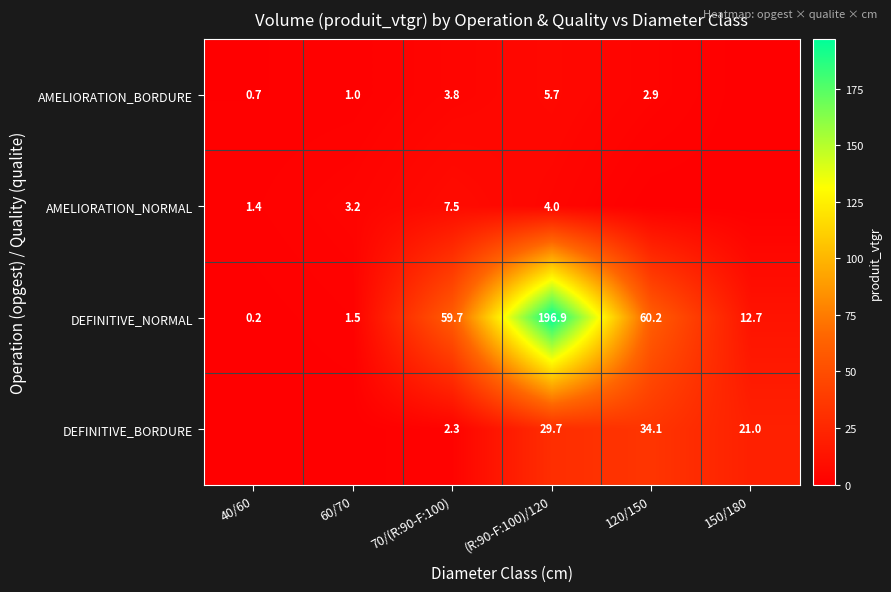

What is the difference between the second highest and second lowest values in the DEFINITIVE_NORMAL series?

58.7